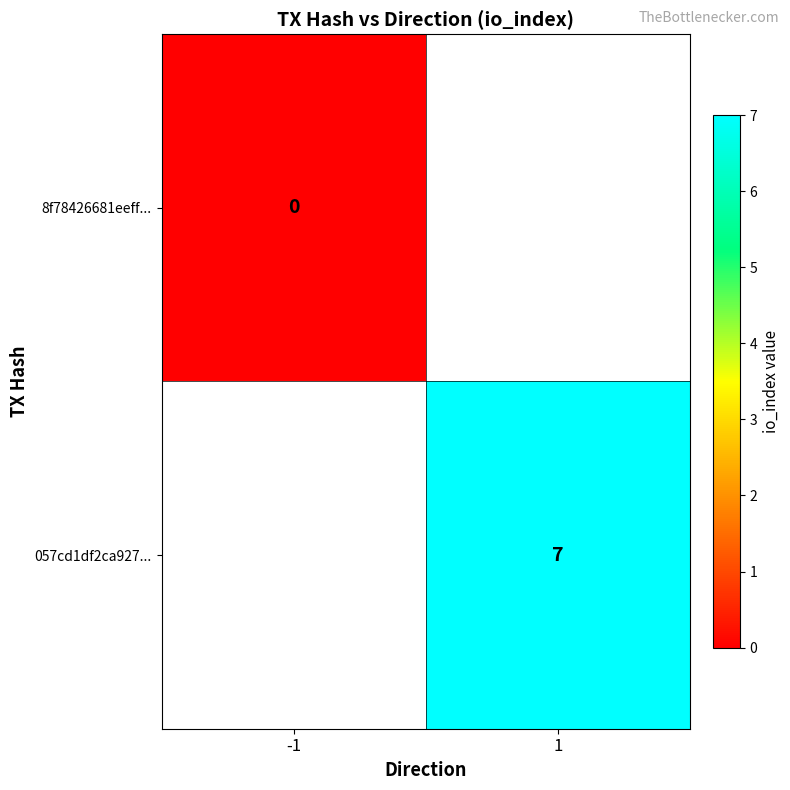

True or false: 057cd1df2ca927... has a value of 4 at 1.

False